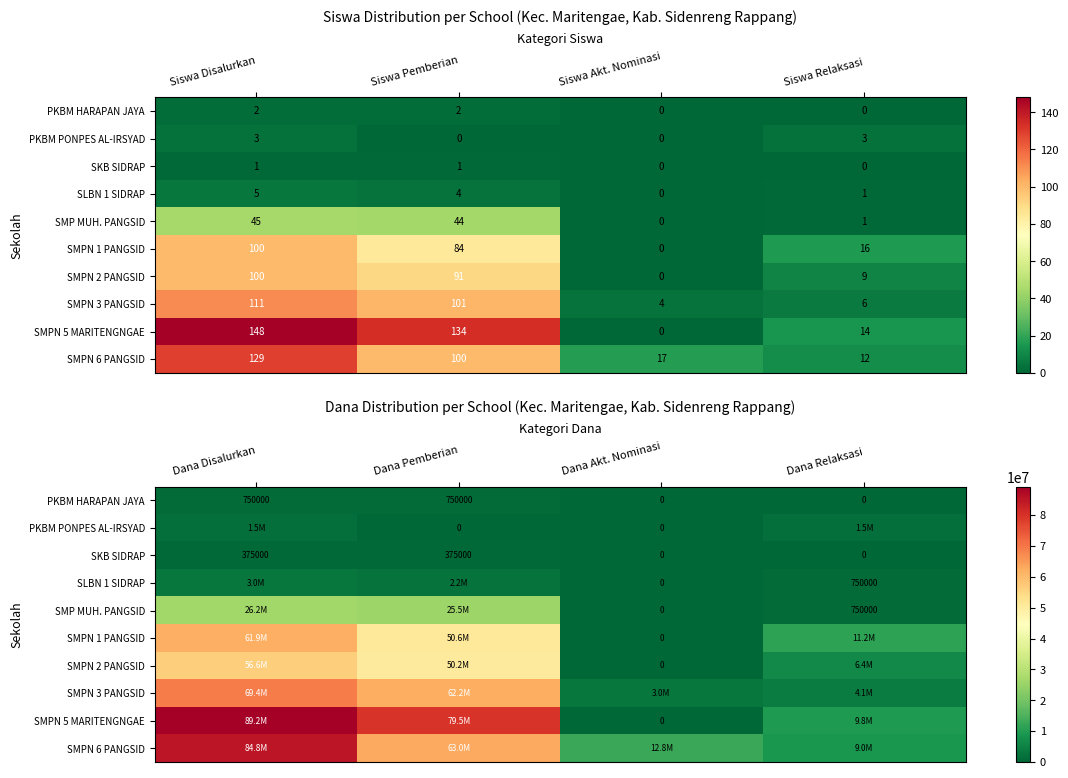

List the labels in order of SMPN 6 PANGSID value, largest first.

Dana Disalurkan, Dana Pemberian, Dana Akt. Nominasi, Dana Relaksasi